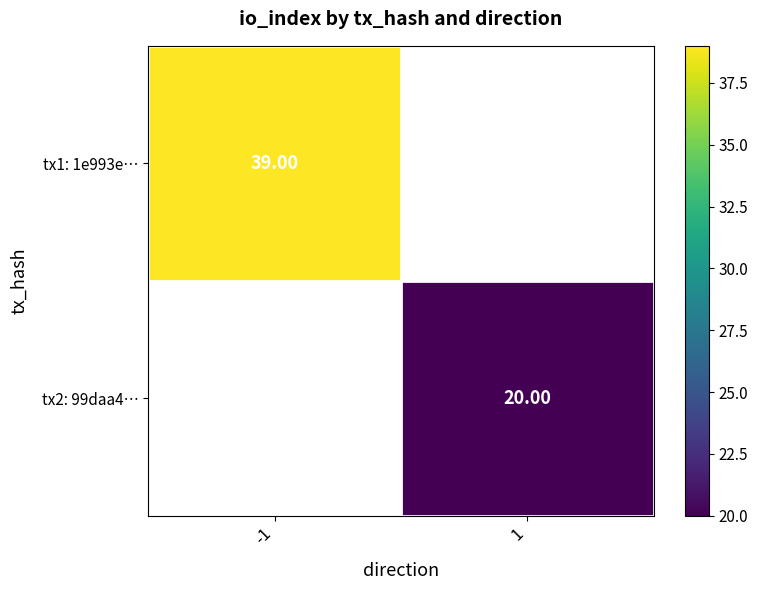

List the series in order of their overall mean, highest first.

tx1: 1e993e…, tx2: 99daa4…